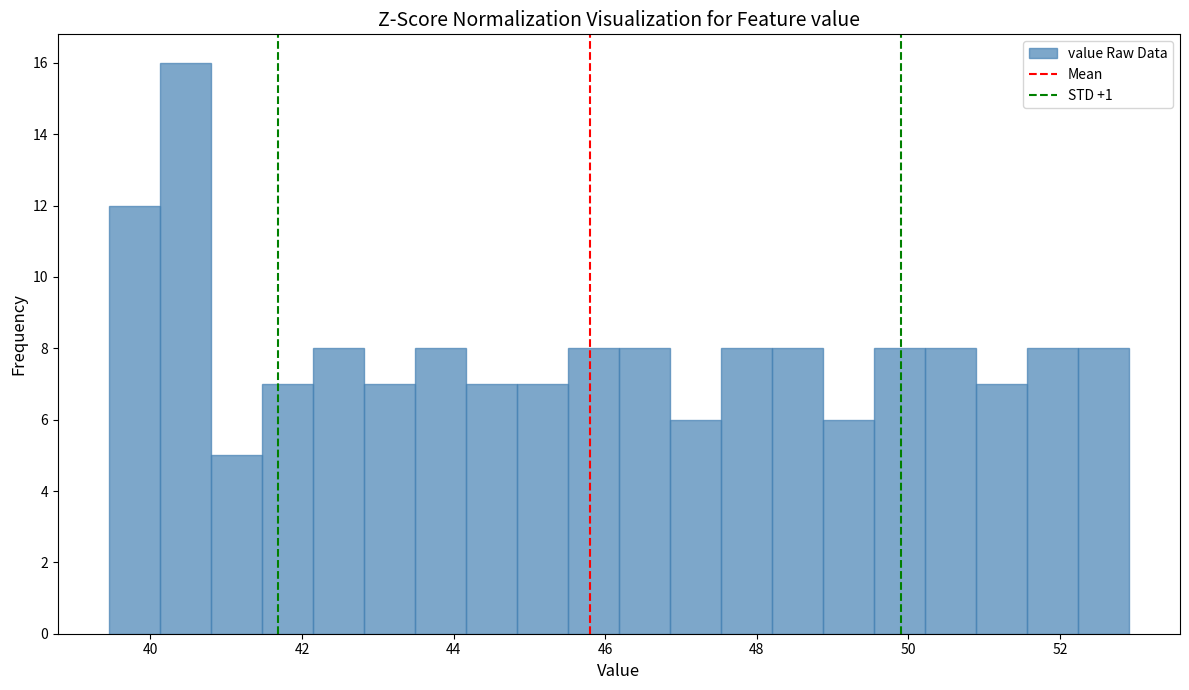

Read against the x-axis, roughly where is the centre of the tallest bar?

40.4